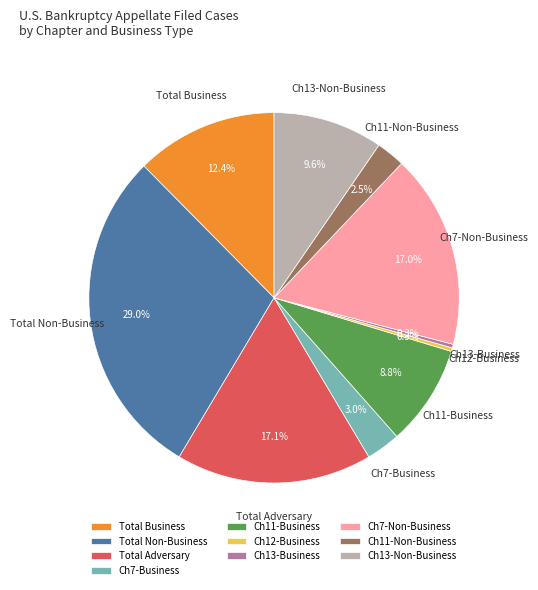

How many segments does this pie chart have?

10